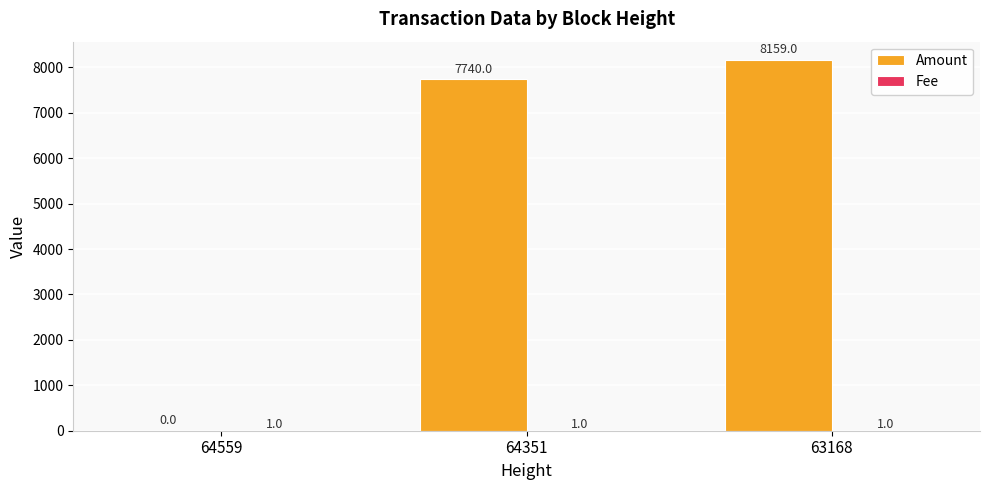

Where is Amount nearest to the value 4079?

64351